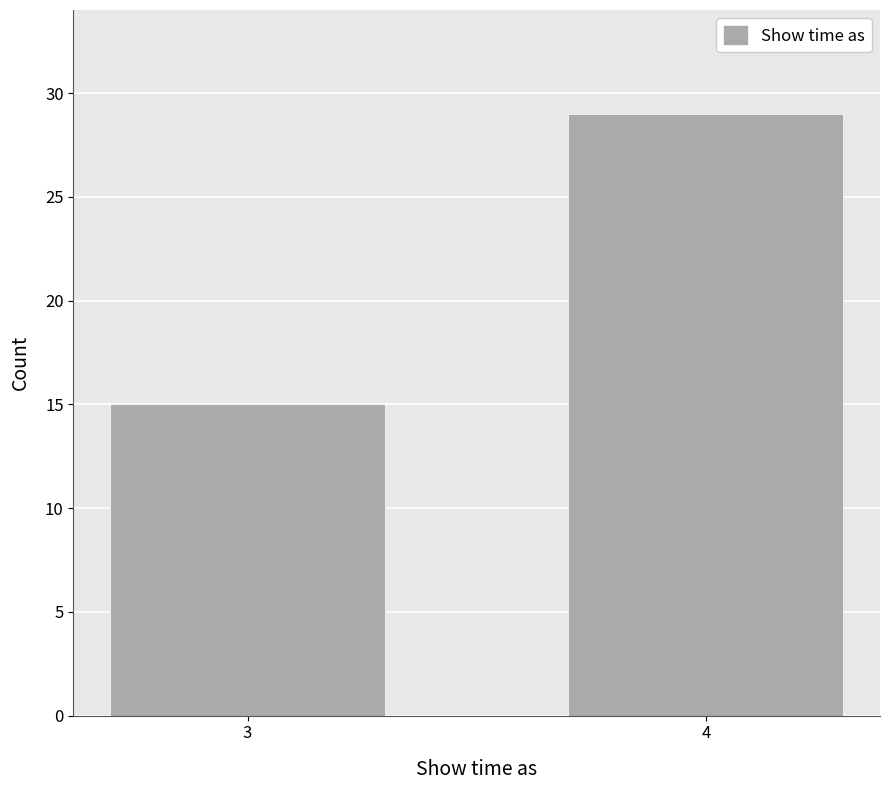

Reading right to left, list all the values displayed in this chart.

29	15